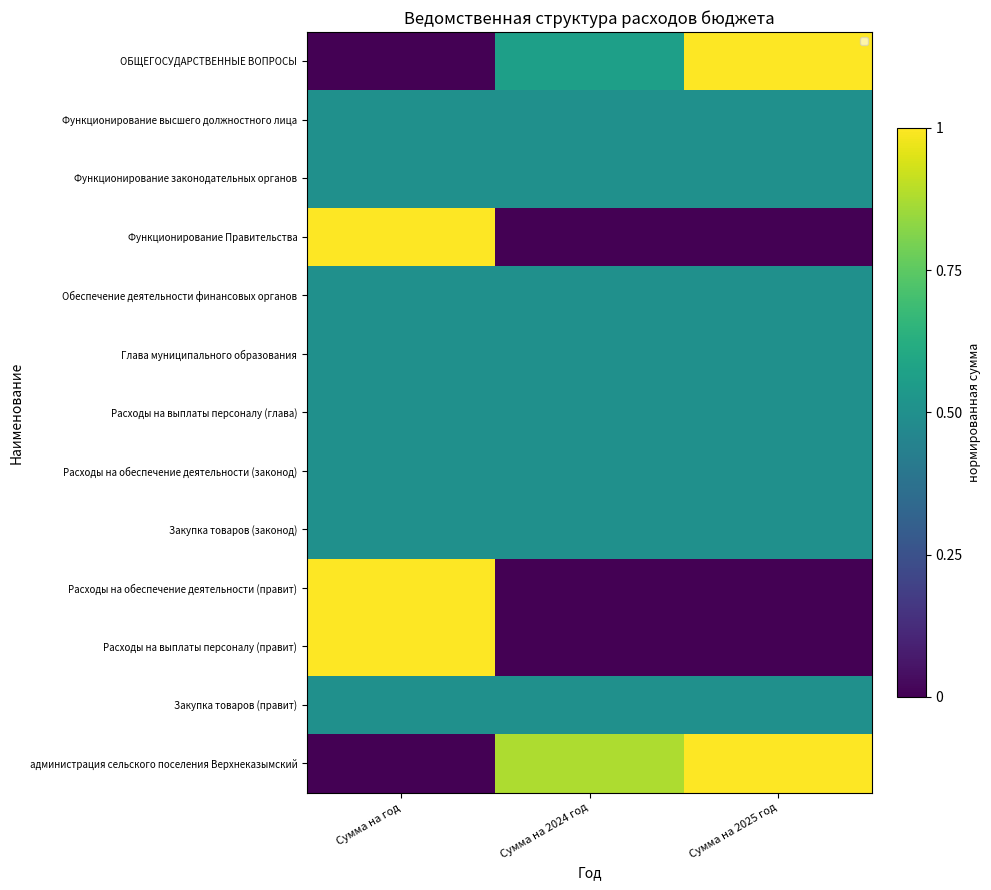

Rank the series at Сумма на год from highest to lowest value.

Функционирование Правительства, Расходы на обеспечение деятельности (правит), Расходы на выплаты персоналу (правит), Функционирование высшего должностного лица, Функционирование законодательных органов, Обеспечение деятельности финансовых органов, Глава муниципального образования, Расходы на выплаты персоналу (глава), Расходы на обеспечение деятельности (законод), Закупка товаров (законод), Закупка товаров (правит), ОБЩЕГОСУДАРСТВЕННЫЕ ВОПРОСЫ, администрация сельского поселения Верхнеказымский